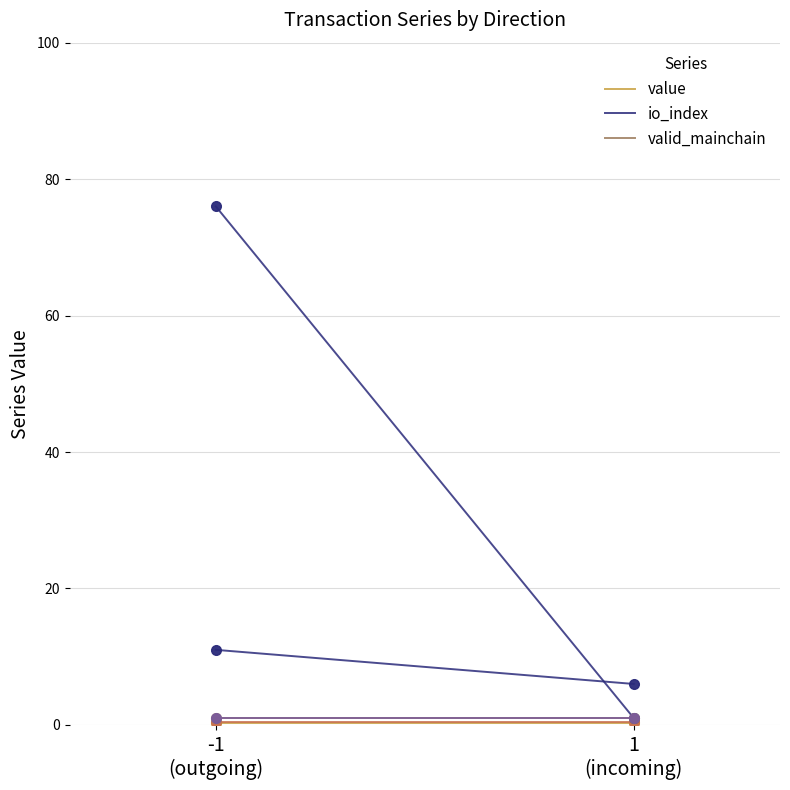

Which series contains the highest Y value?

io_index